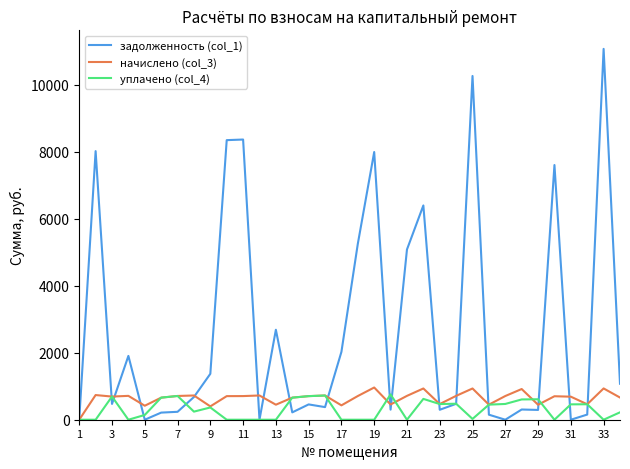

Which series has the largest range (max minus min)?

задолженность (col_1)